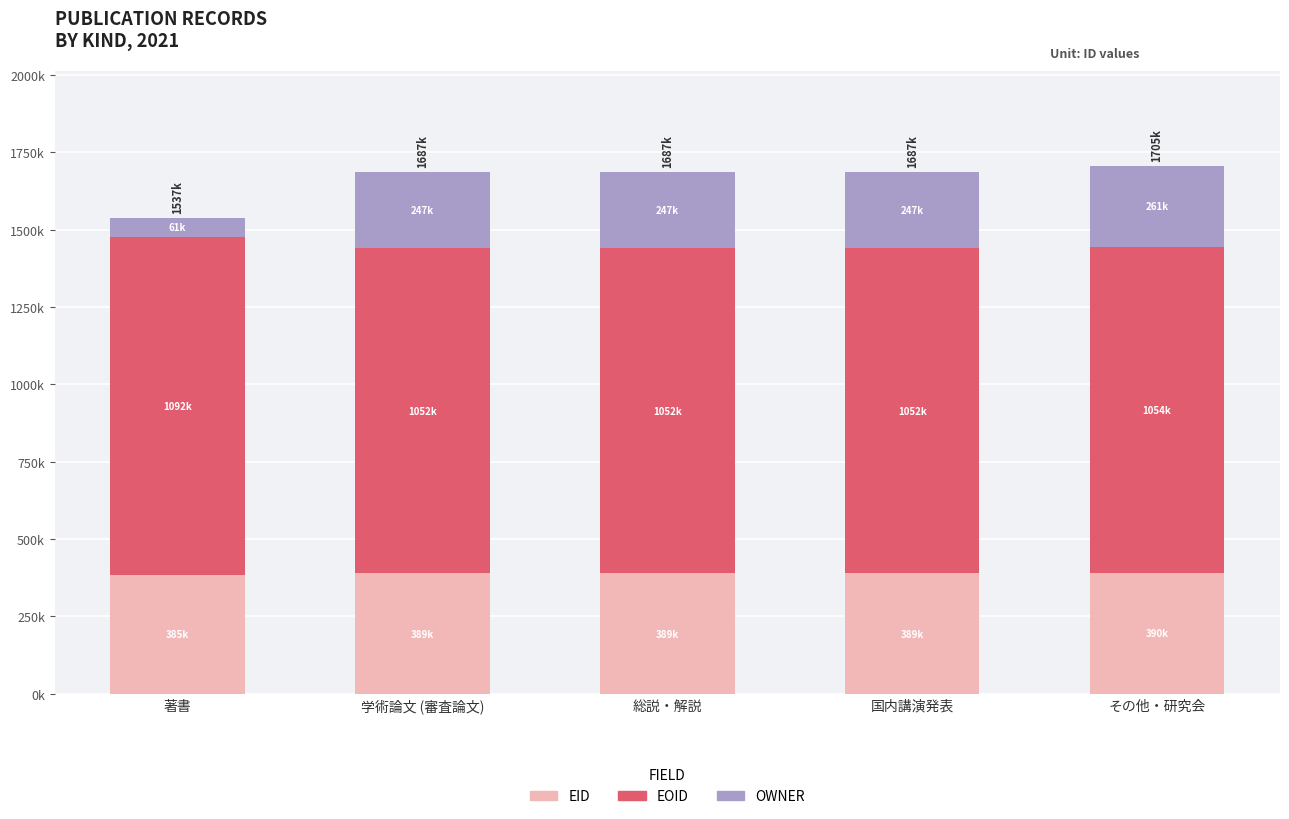

At which label is EOID closest to 1071852?

その他・研究会